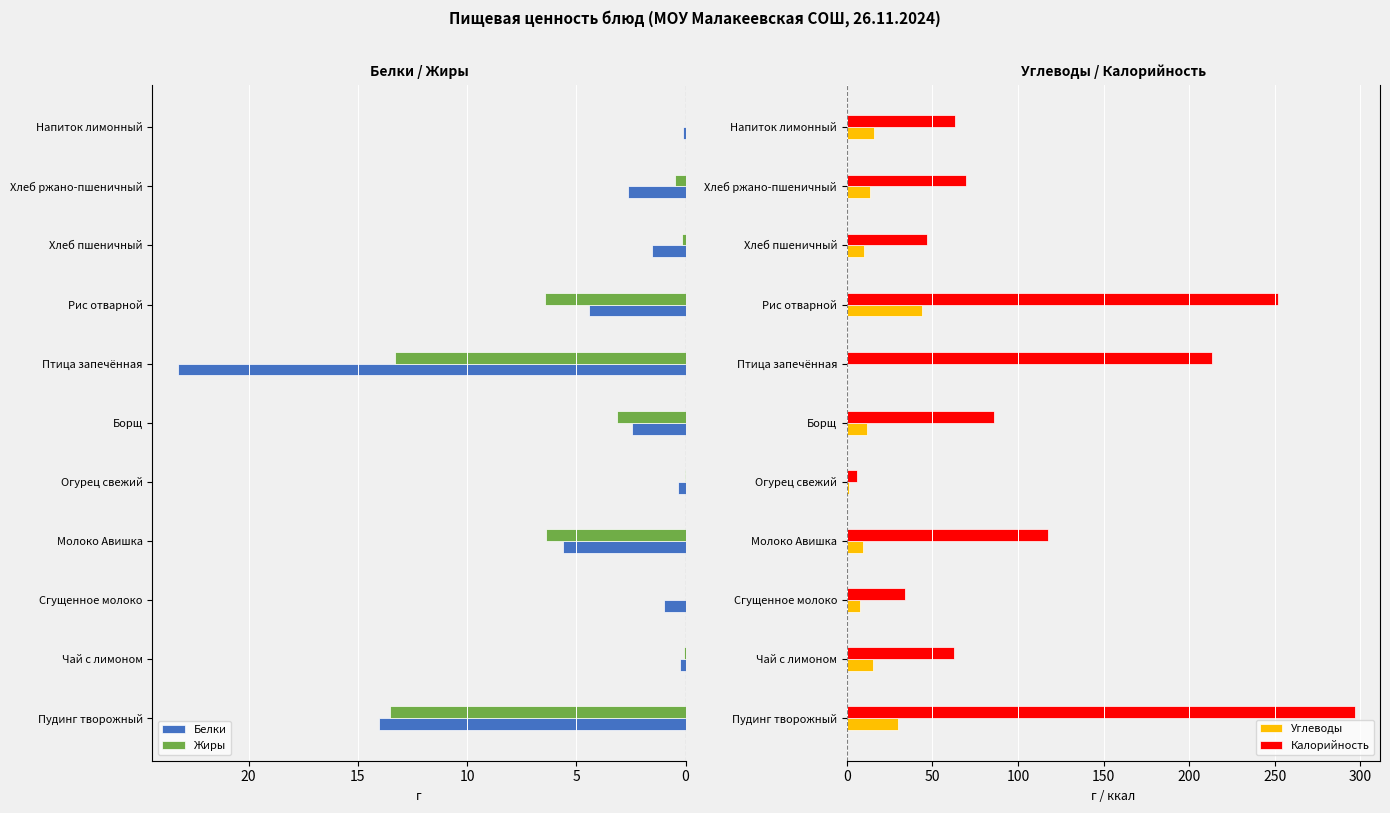

What is the lowest value of the Калорийность series?

6.2